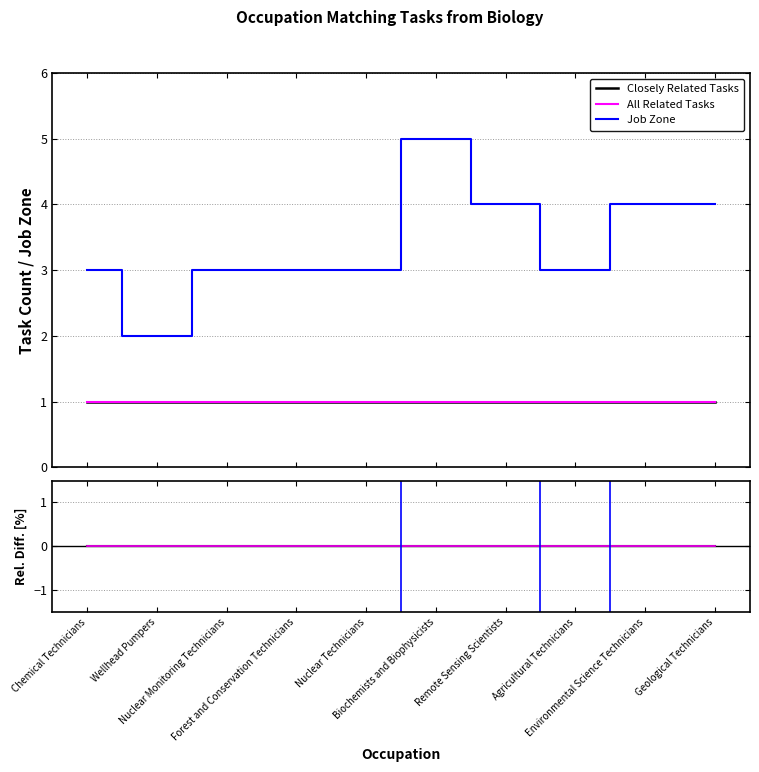

Rank the series at Geological Technicians from highest to lowest value.

Job Zone, Closely Related Tasks, All Related Tasks